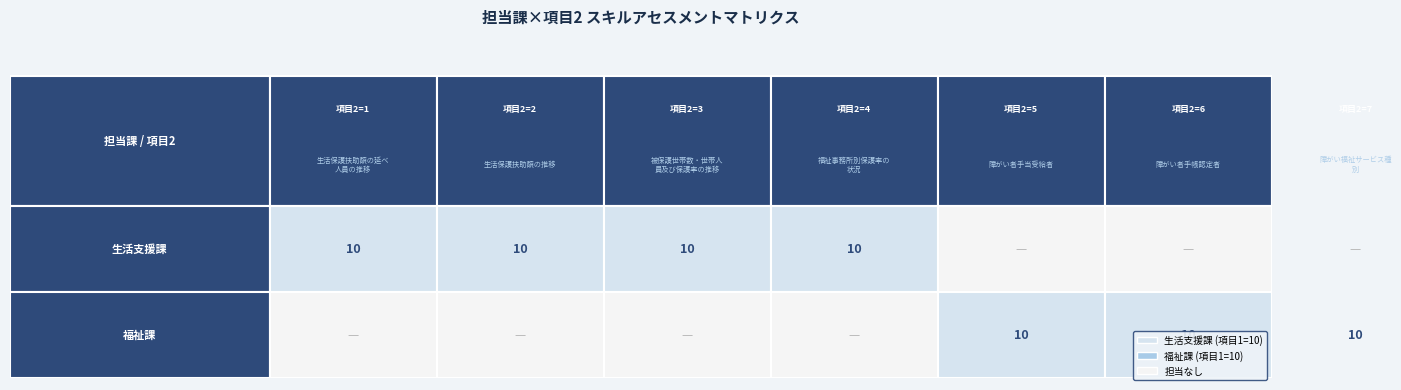

Count the number of categories in the chart.

7